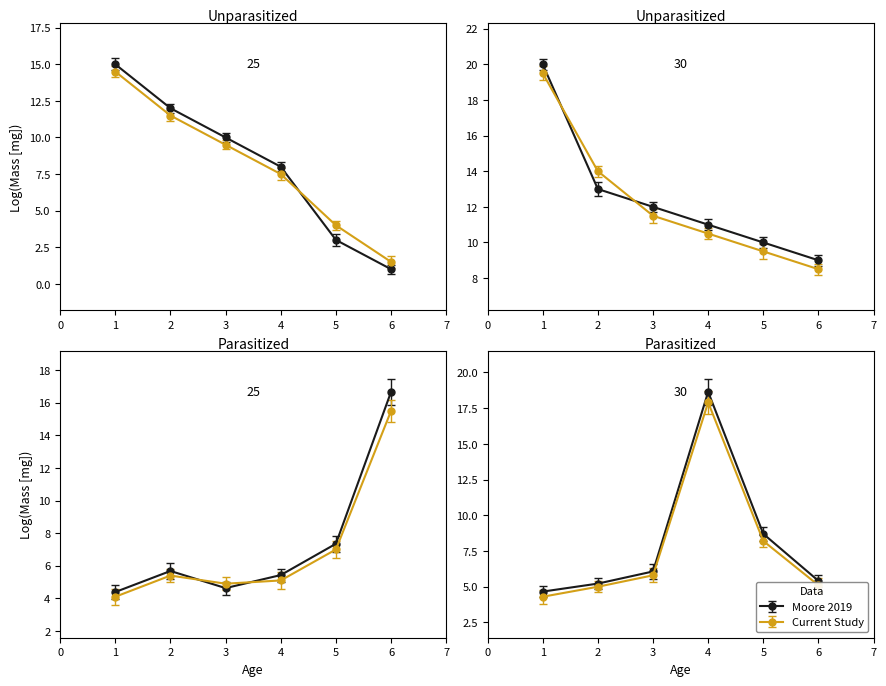

How many interior local valleys does the r2 series have?

2